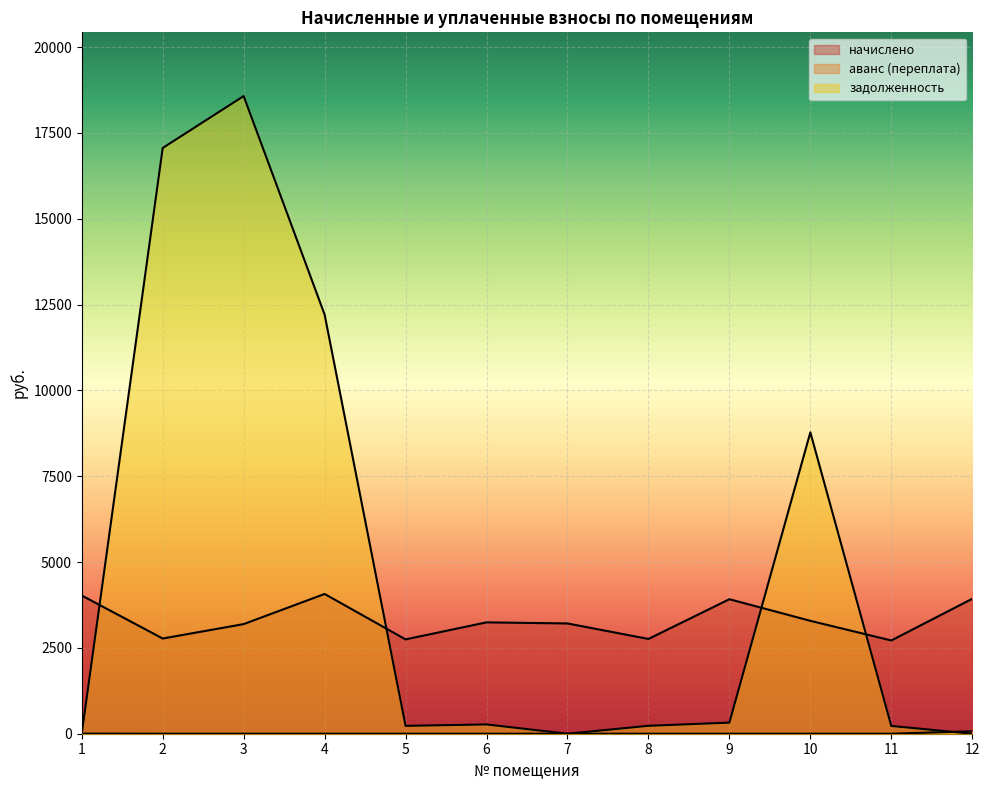

In начислено, how many points are higher than both neighbors (excluding endpoints)?

3